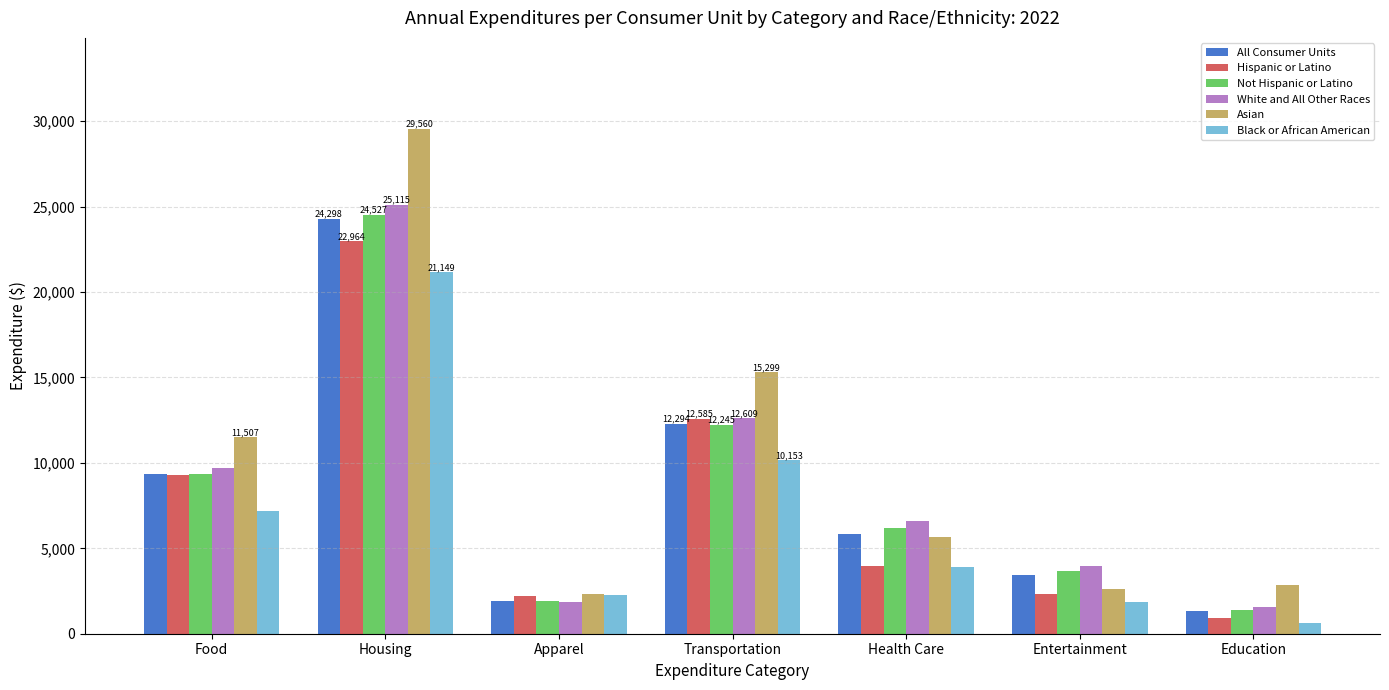

How many values in the Hispanic or Latino series are below 3964?

3